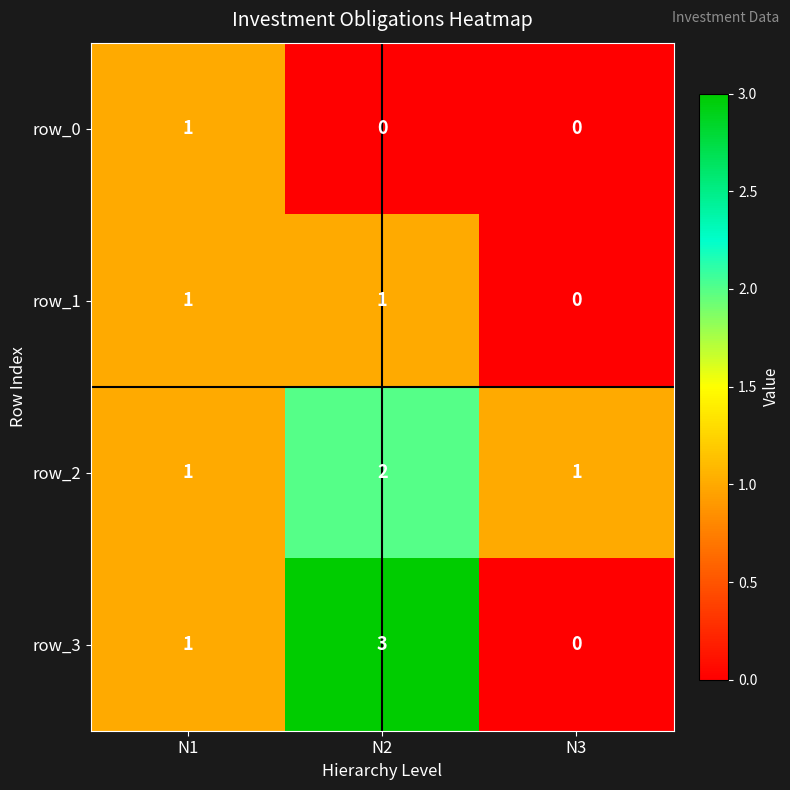

Which series has the largest range (max minus min)?

row_3